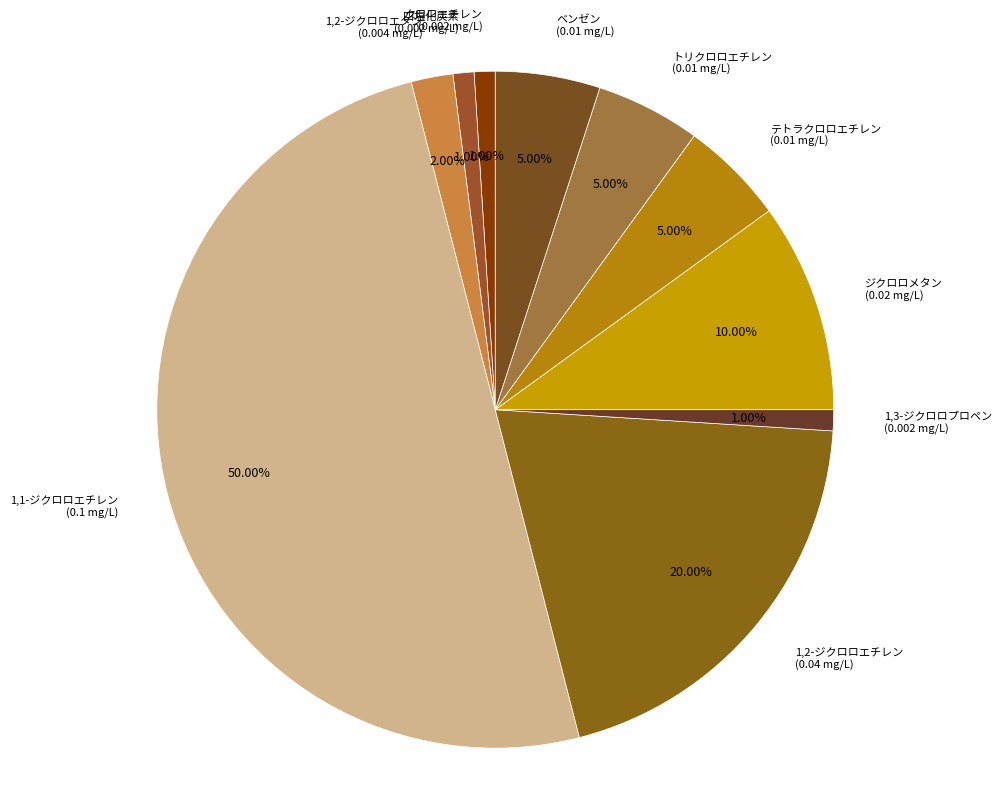

How much of the chart is everything except ベンゼン?

95.0%